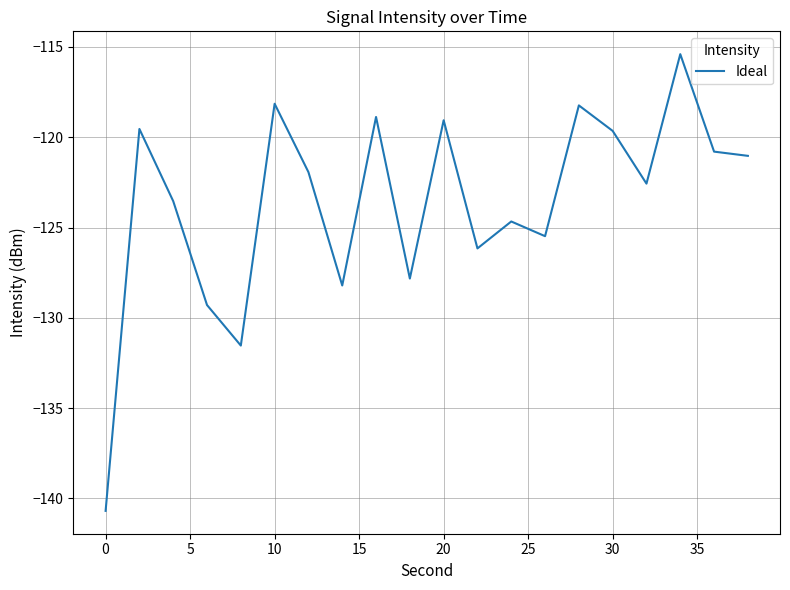

What is the maximum value shown in the chart?

-115.4